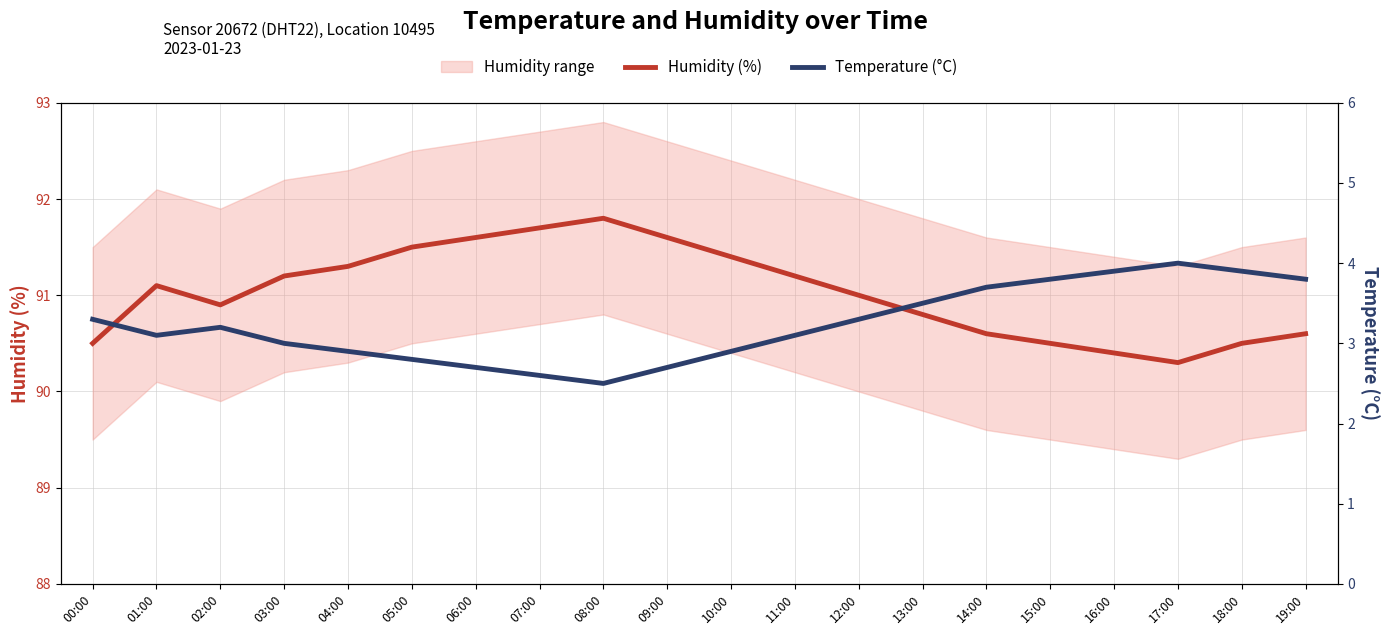

What is the value of the Temperature (°C) point at the 15th from the left?

3.7